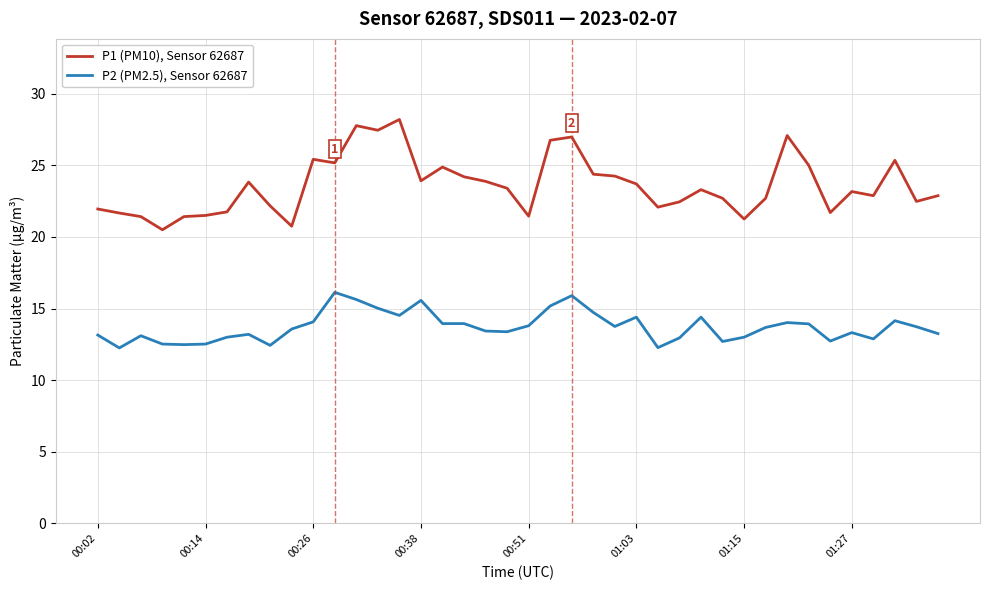

At how many categories does at least one series exceed 20?

40